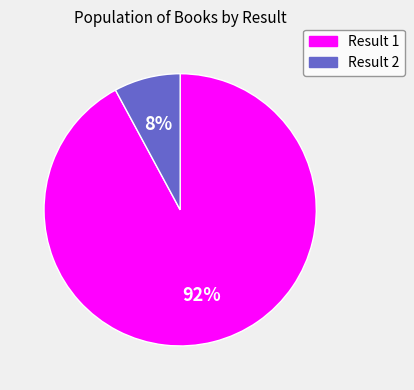

Rank the categories by value from highest to lowest.

Result 1, Result 2